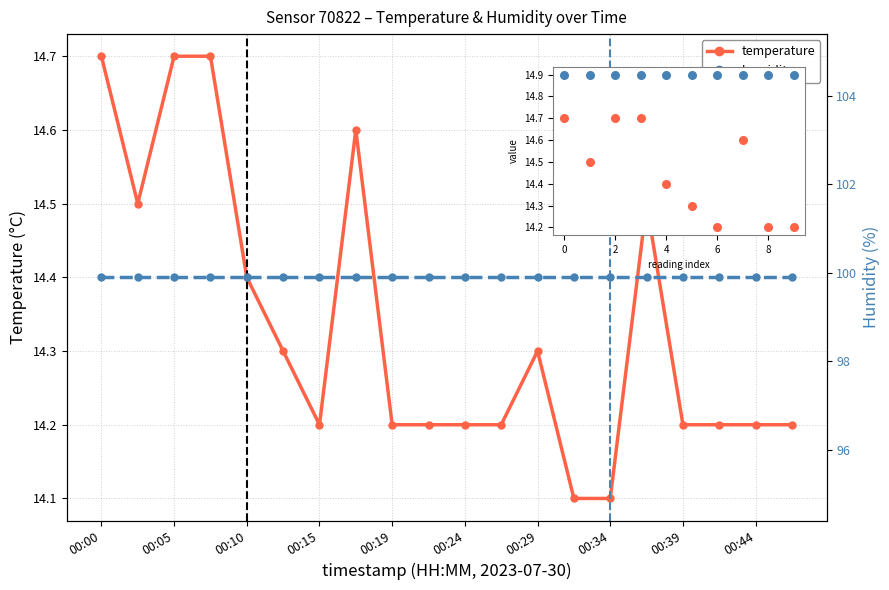

Which has a higher value, 00:10 or 00:19?

00:10